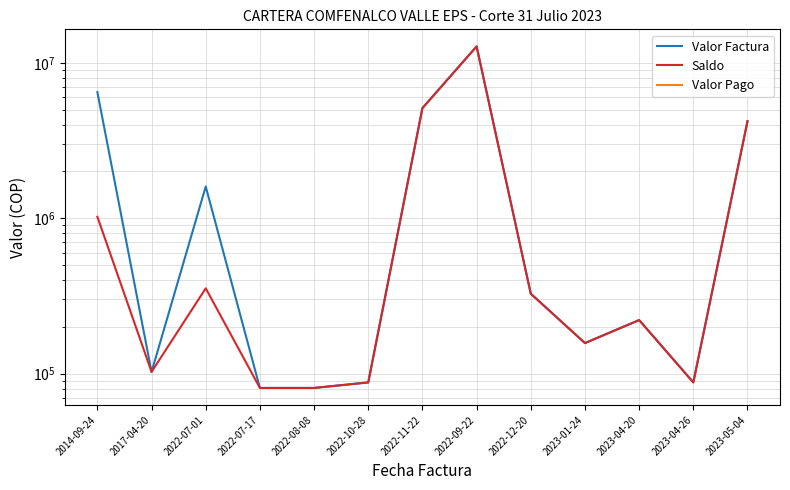

Which category has the lowest value across all series?

2022-07-17